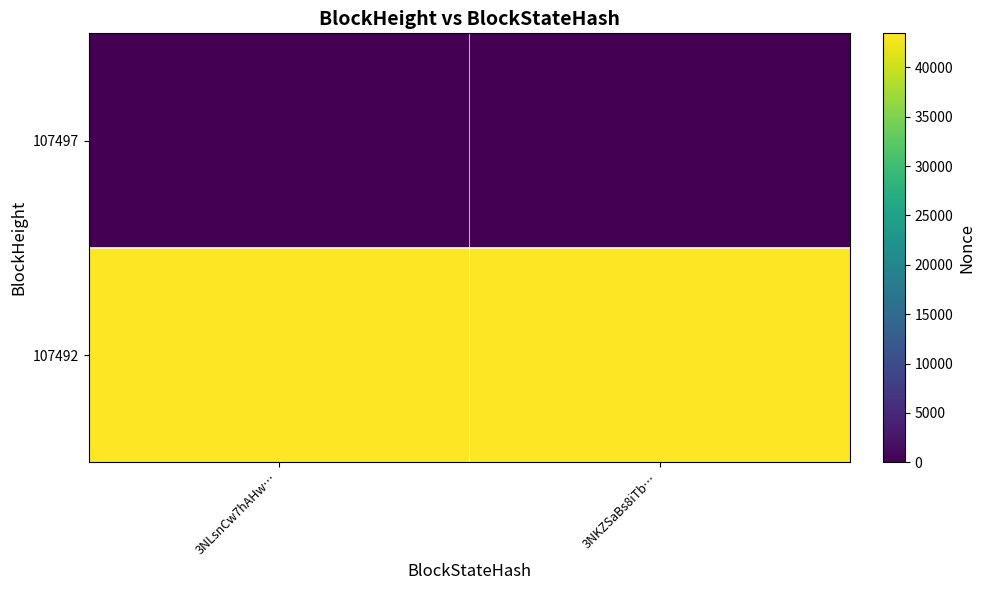

Reading left to right, extract all data points from this chart.

107497: 3NLsnCw7hAHw…=0	3NKZSaBs8iTb…=0
107492: 3NLsnCw7hAHw…=43448	3NKZSaBs8iTb…=43448